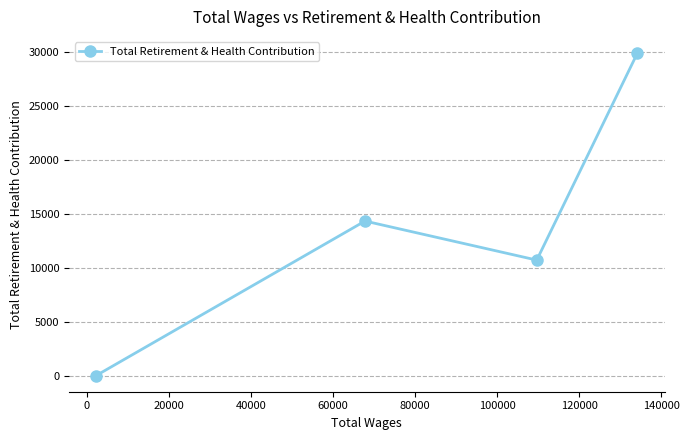

Reading right to left, list all the values displayed in this chart.

29892	10703	14320	0